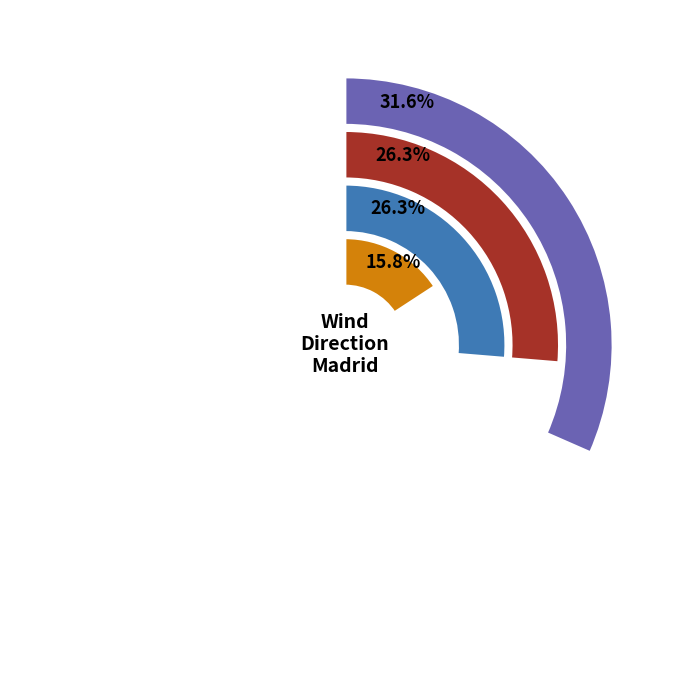

Which category has the biggest portion of the pie?

East